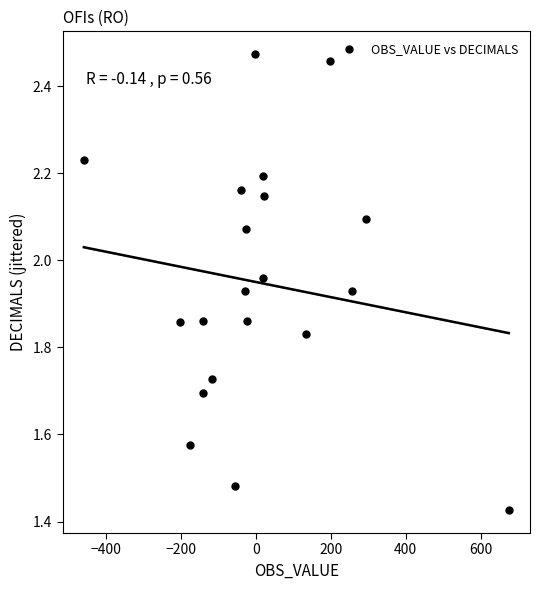

What is the range of Y values (max minus min)?

1.0